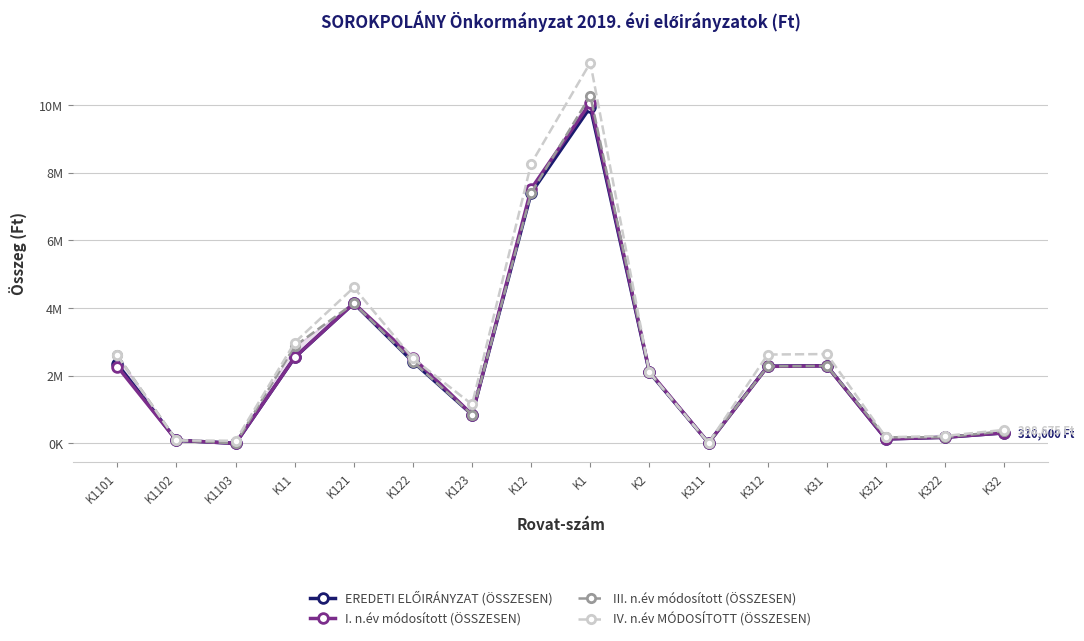

Reading left to right, transcribe all the data shown in this chart.

EREDETI ELŐIRÁNYZAT (ÖSSZESEN): K1101=2340000	K1102=90226	K1103=0	K11=2538226	K121=4140600	K122=2412000	K123=850000	K12=7402600	K1=9940826	K2=2097307	K311=15000	K312=2280000	K31=2295000	K321=130000	K322=180000	K32=310000
I. n.év módosított (ÖSSZESEN): K1101=2270017	K1102=90226	K1103=0	K11=2543226	K121=4140600	K122=2532000	K123=850000	K12=7522600	K1=10065826	K2=2120707	K311=15000	K312=2275000	K31=2290000	K321=130000	K322=180000	K32=310000
III. n.év módosított (ÖSSZESEN): K1101=2601017	K1102=90226	K1103=0	K11=2874226	K121=4140600	K122=2412000	K123=850000	K12=7402600	K1=10276826	K2=2097307	K311=15000	K312=2275000	K31=2290000	K321=180000	K322=180000	K32=360000
IV. n.év MÓDOSÍTOTT (ÖSSZESEN): K1101=2601017	K1102=90226	K1103=75189	K11=2980438	K121=4607312	K122=2511700	K123=1151324	K12=8270336	K1=11250774	K2=2097307	K311=15000	K312=2625000	K31=2640000	K321=180000	K322=218675	K32=398675